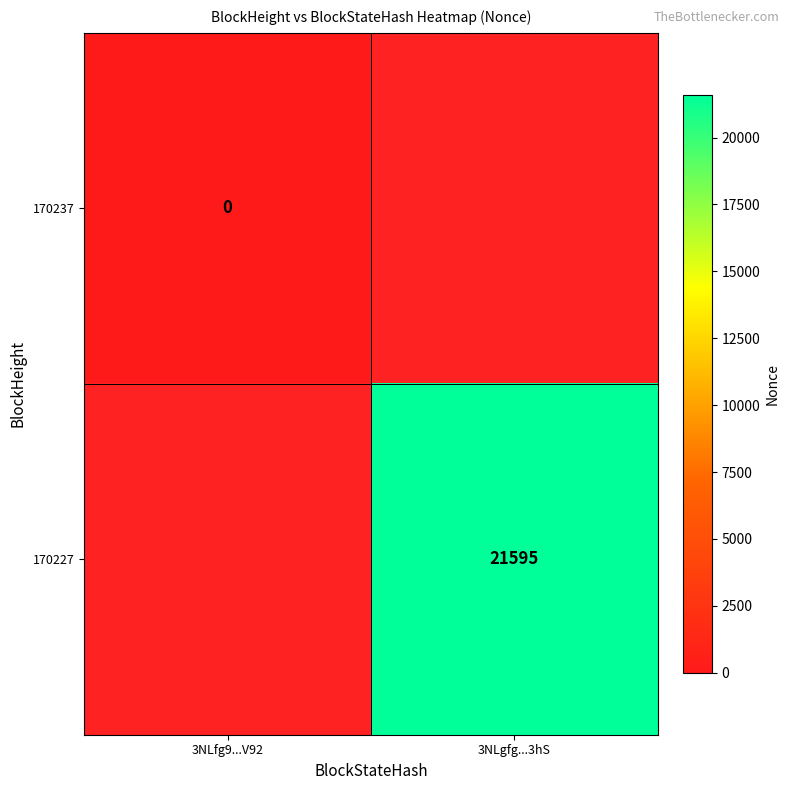

Is the value of 170227 at 3NLgfg...3hS greater than the value of 170237 at 3NLfg9...V92?

Yes